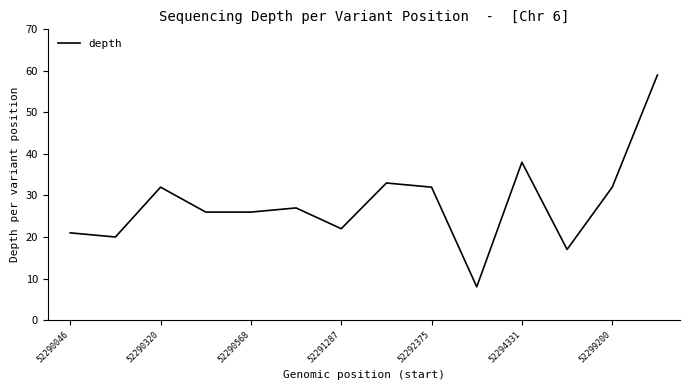

What is the maximum value shown in the chart?

59